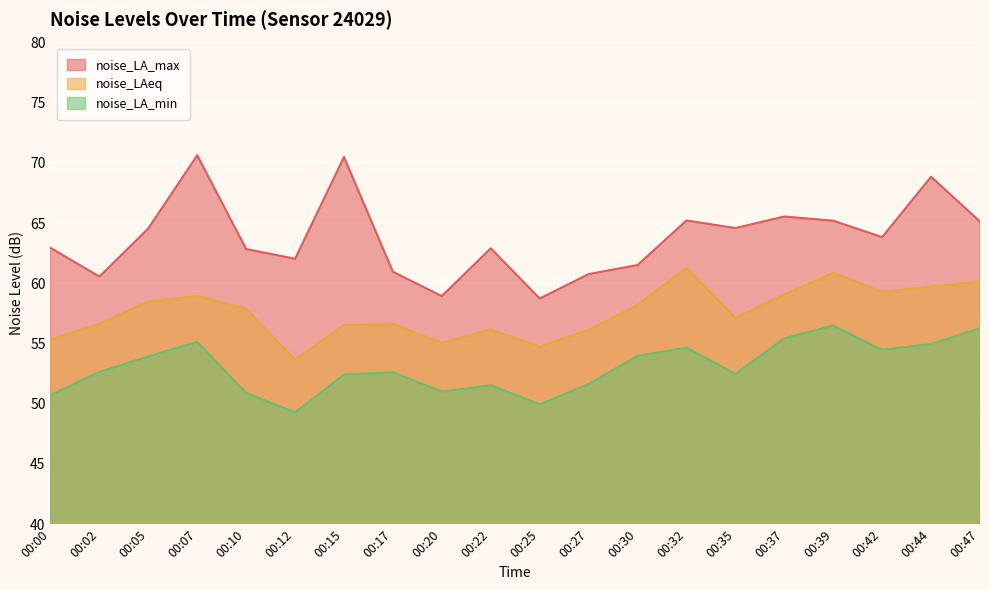

Is the value of noise_LAeq at 00:07 greater than the value of noise_LA_min at 00:10?

Yes